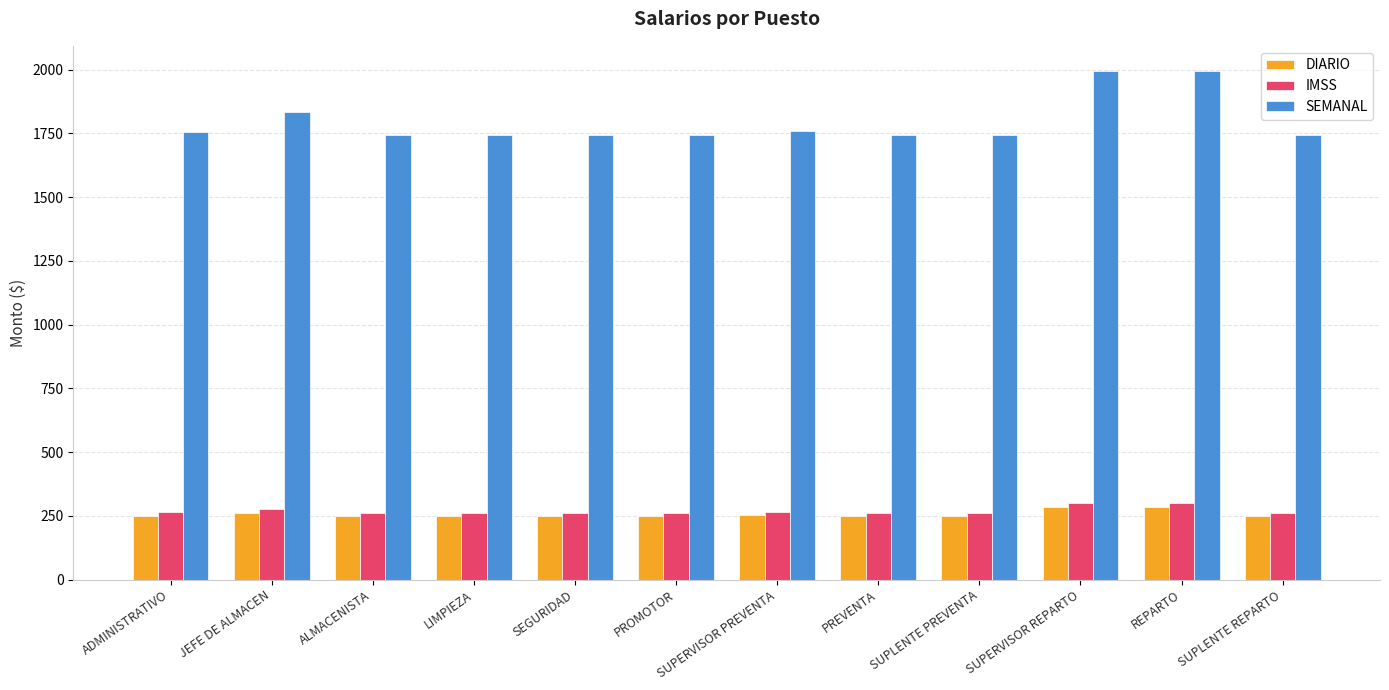

What is the label of the 11th bar from the right?

JEFE DE ALMACEN